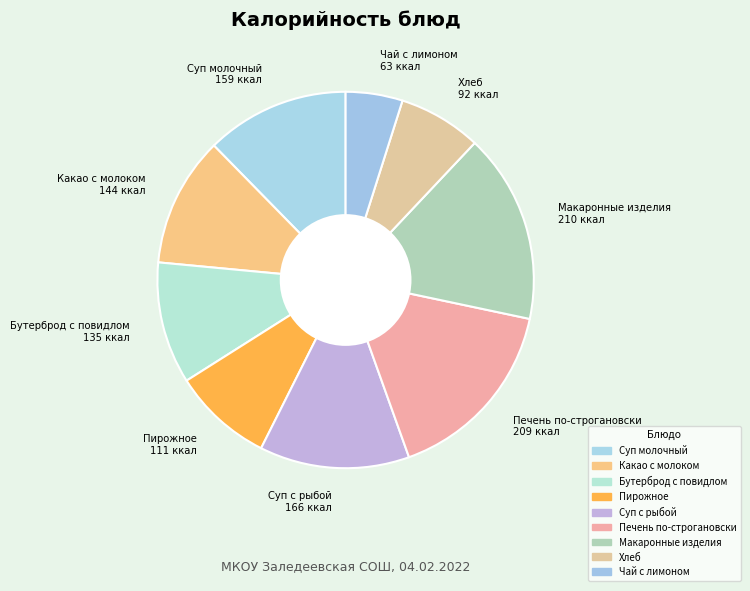

Combined, do Печень по-строгановски and Хлеб account for over 50%?

No